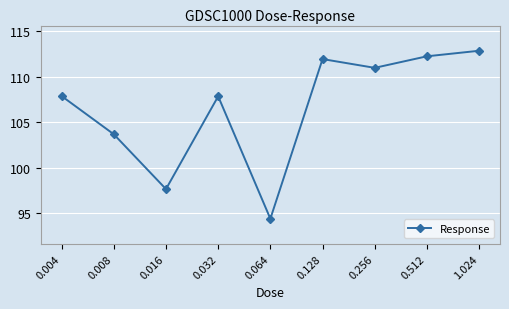

Reading left to right, list all the values displayed in this chart.

107.9	103.7	97.6	107.9	94.4	112.0	111.0	112.3	112.9